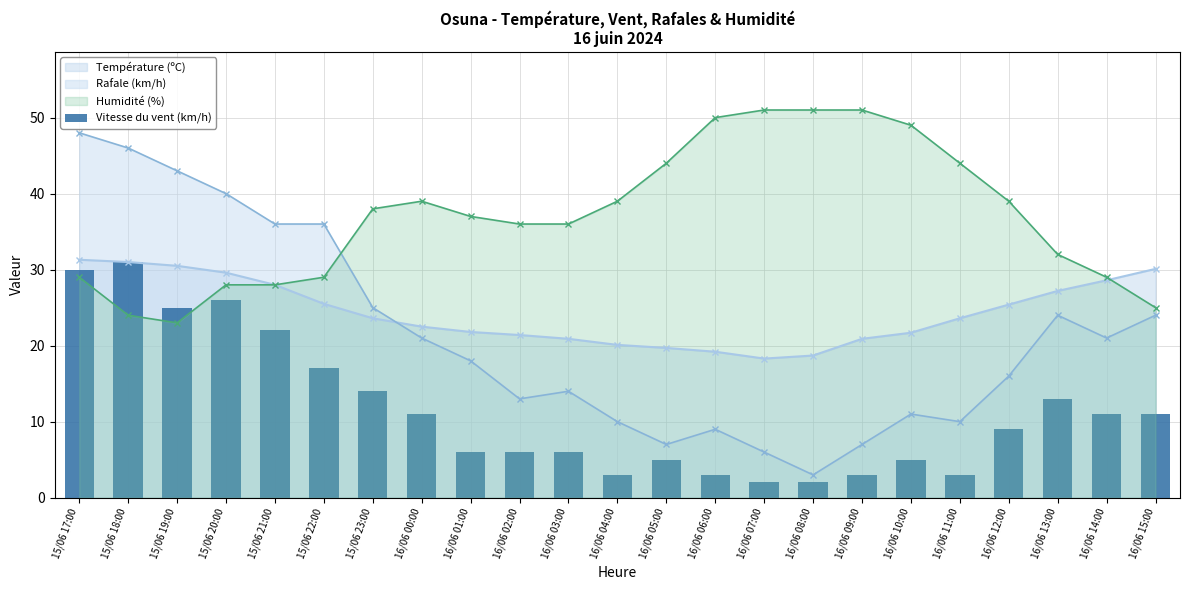

What is the minimum value for Température (ºC)?

18.3